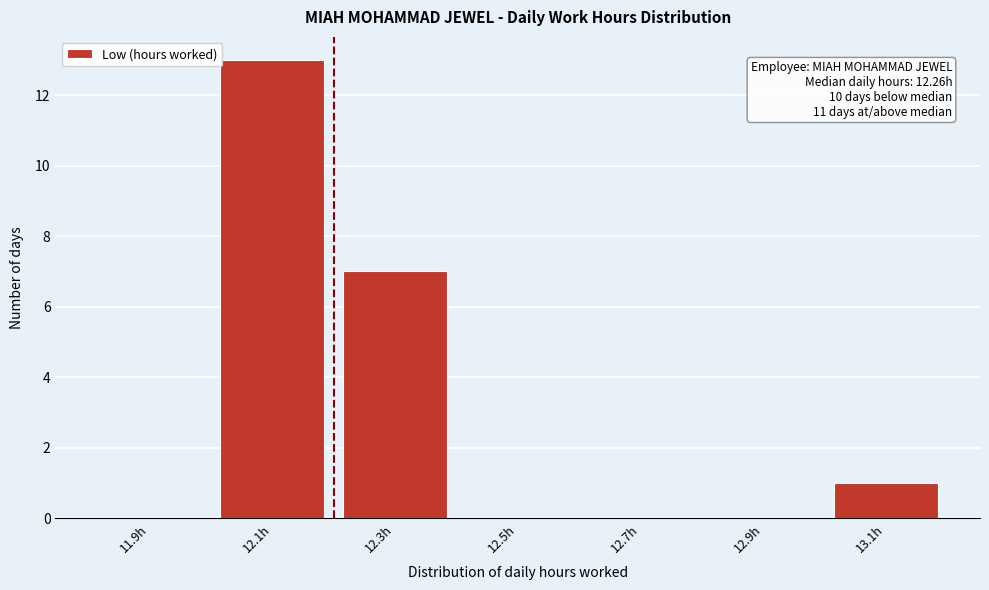

Reading left to right, extract all data points from this chart.

11.9h=0	12.1h=13	12.3h=7	12.5h=0	12.7h=0	12.9h=0	13.1h=1